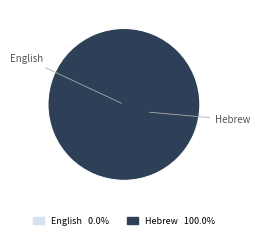

True or false: English accounts for 0% of the total.

True